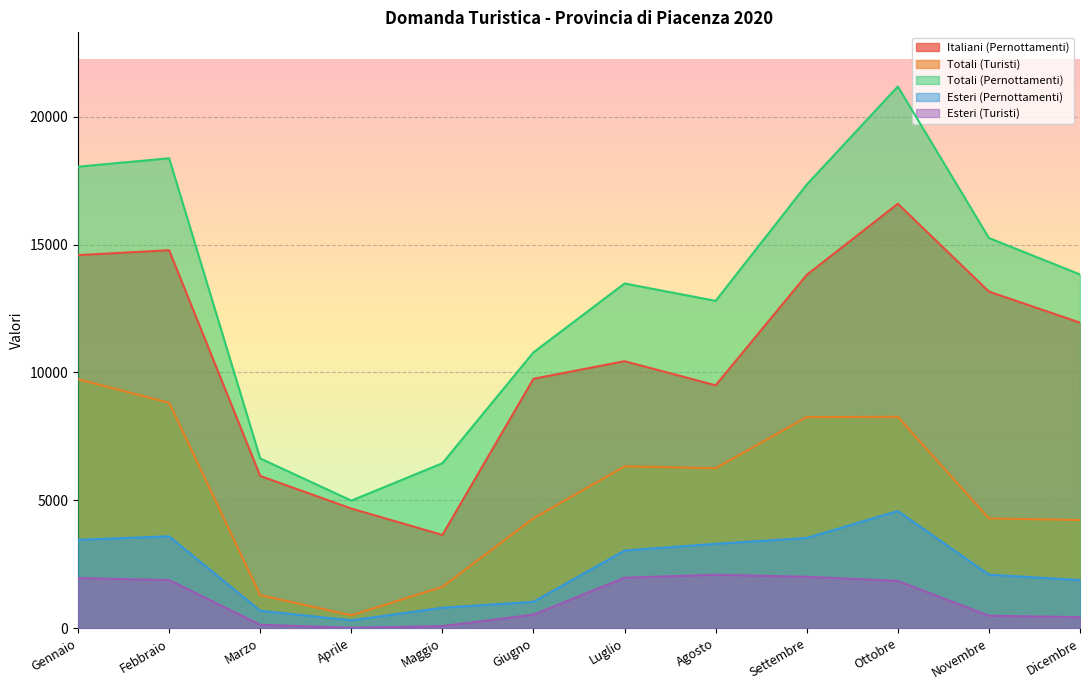

How many interior local peaks does the Totali (Turisti) series have?

2